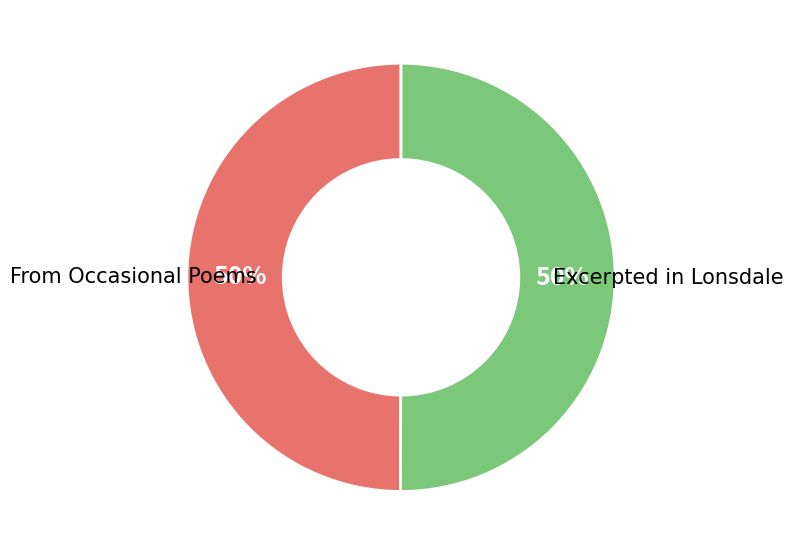

The Excerpted in Lonsdale slice represents 50% of the pie. True or false?

True